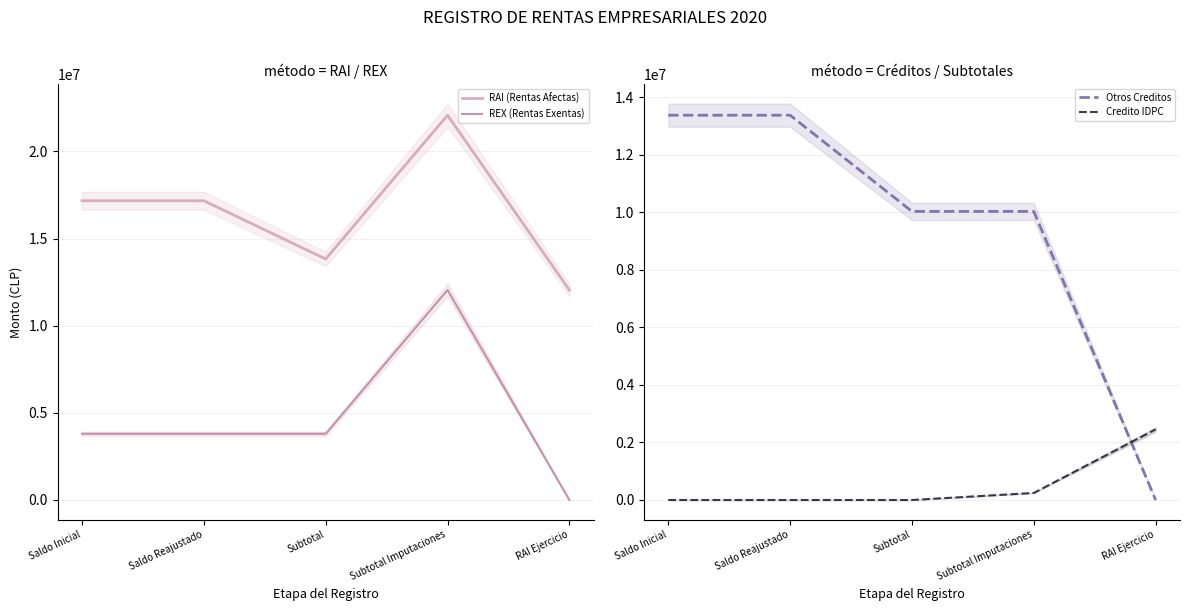

Is the value of Credito IDPC at Subtotal greater than the value of REX (Rentas Exentas) at Subtotal?

No